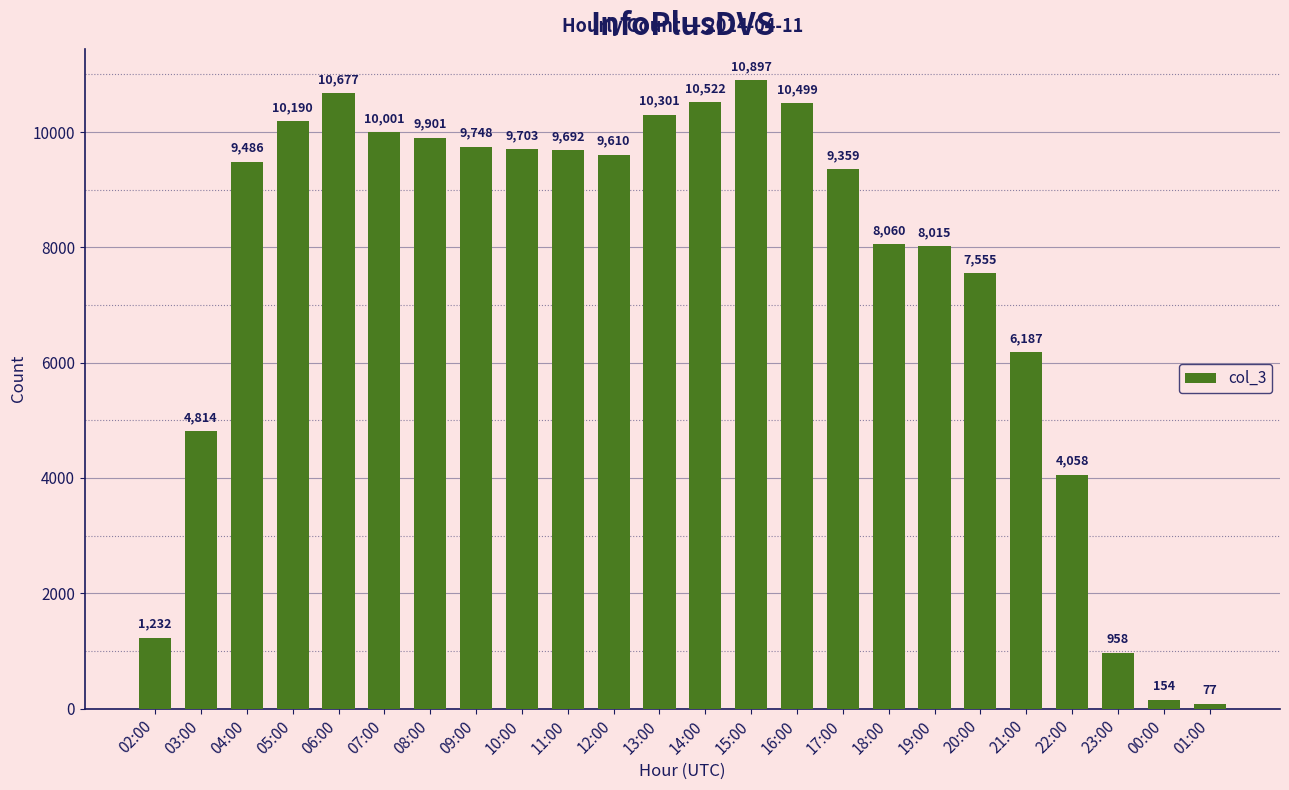

Which has a higher value, 13:00 or 18:00?

13:00